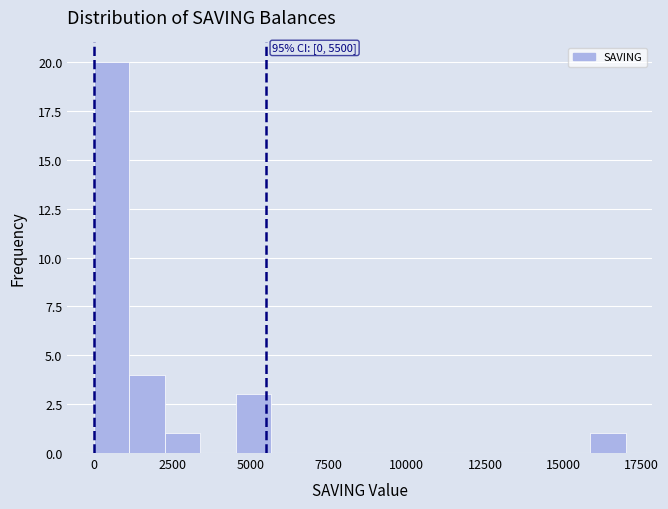

Read against the x-axis, roughly where is the centre of the tallest bar?

500